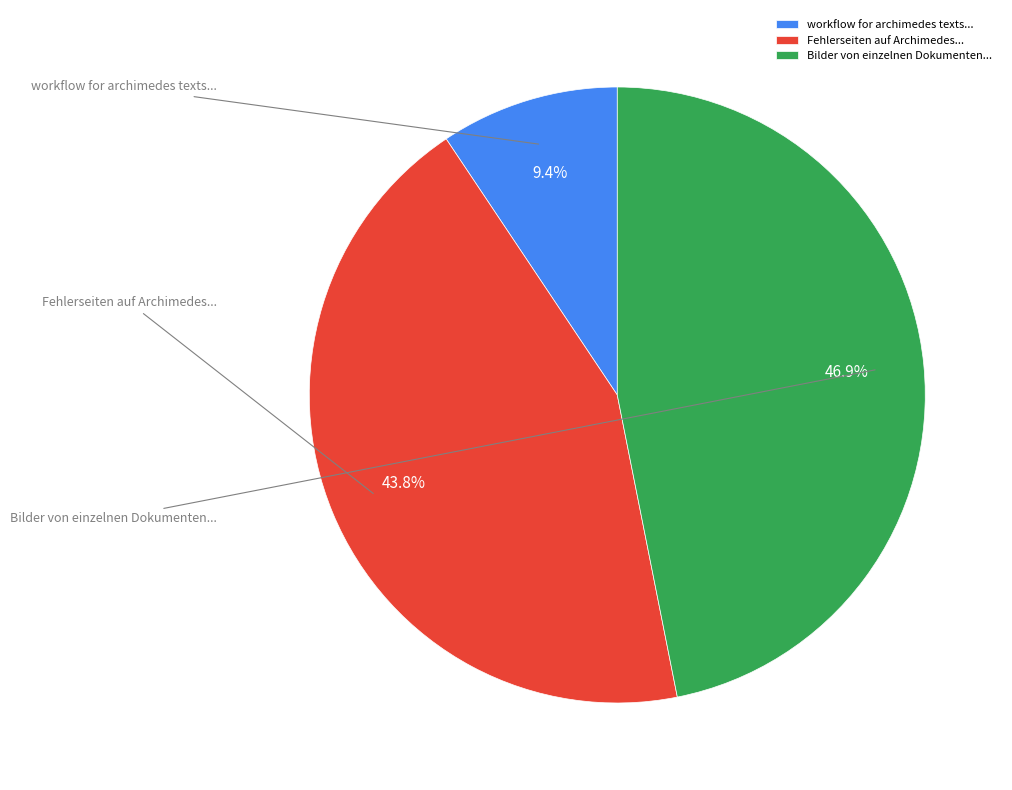

Does any single category account for the majority?

No